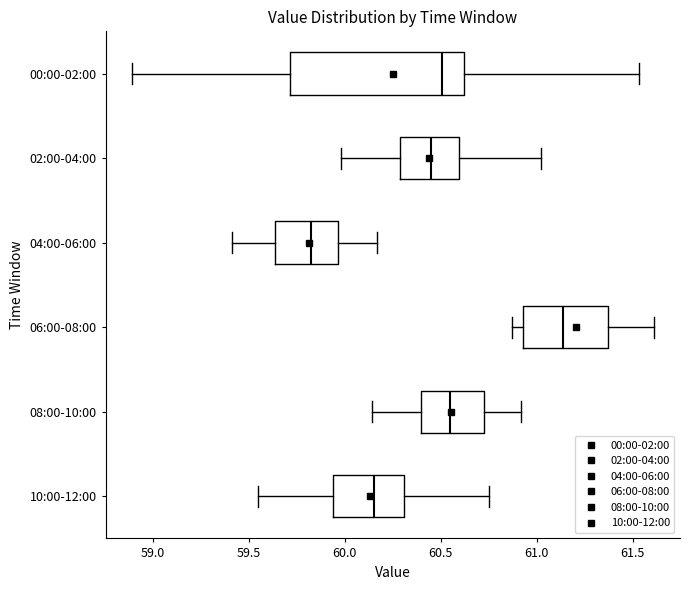

Which box has the furthest to the left median line?

04:00-06:00